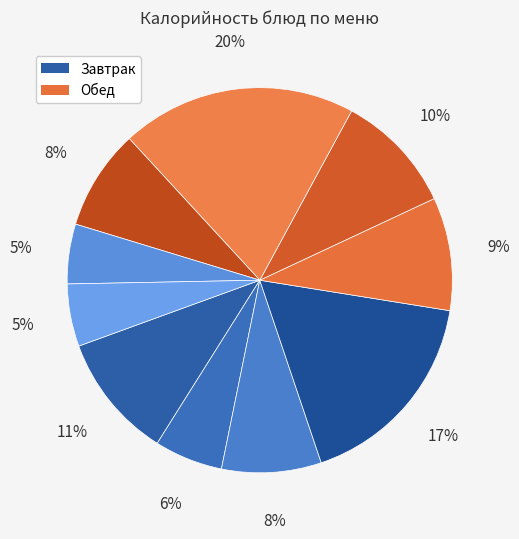

Count the number of slices in the pie.

10